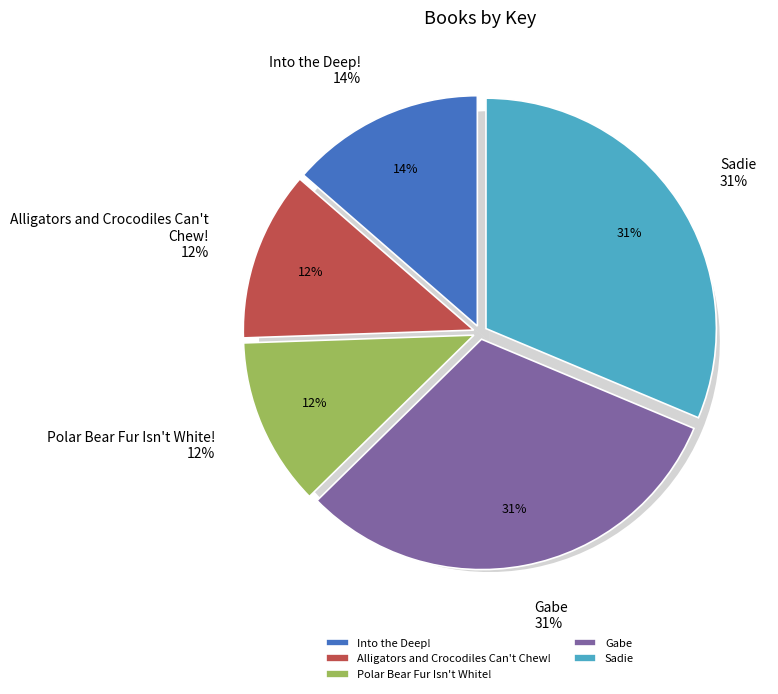

Rank the categories by value from highest to lowest.

Sadie, Gabe, Into the Deep!, Alligators and Crocodiles Can't Chew!, Polar Bear Fur Isn't White!